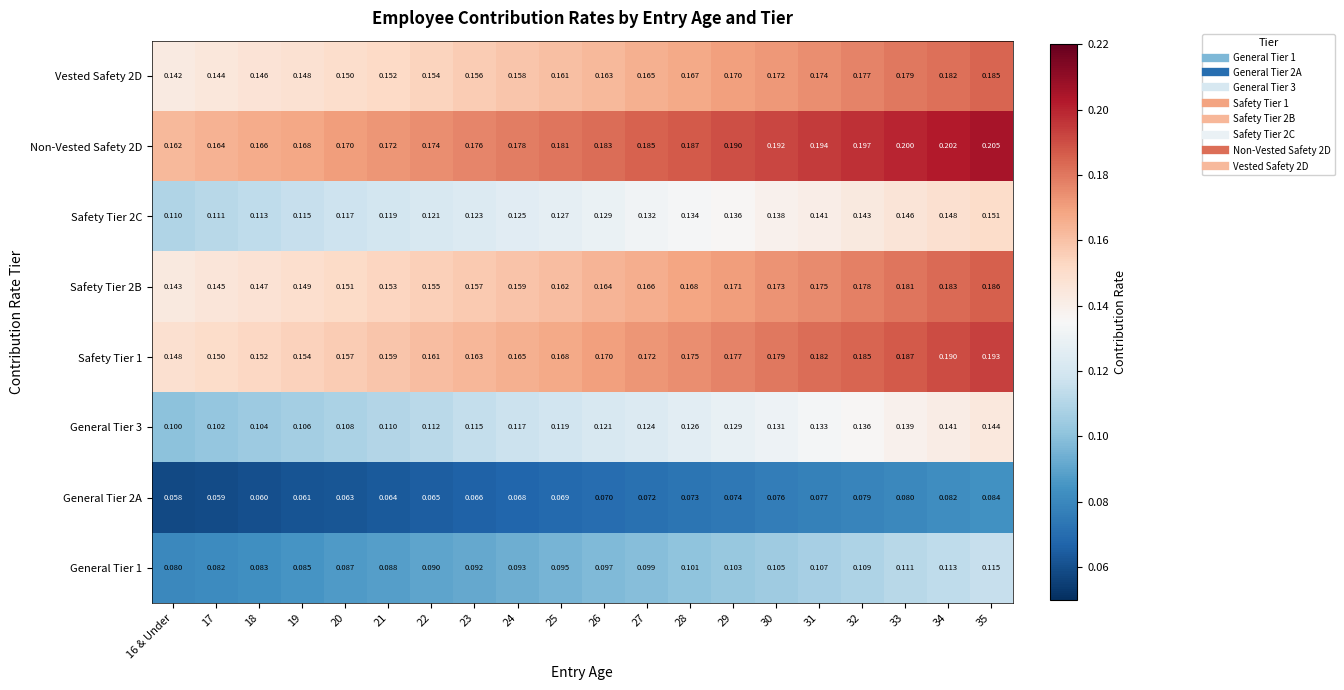

Is the value of Safety Tier 1 at 23 greater than the value of General Tier 3 at 35?

Yes